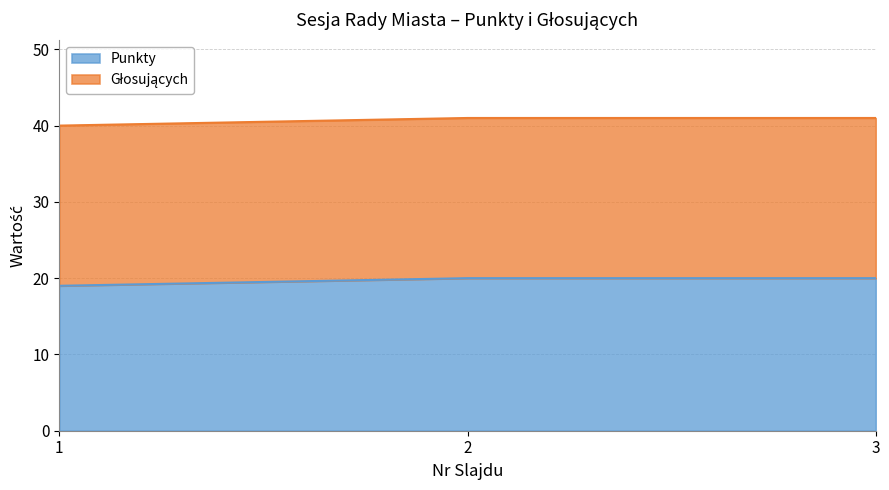

The value at 1 is 19. True or false?

True